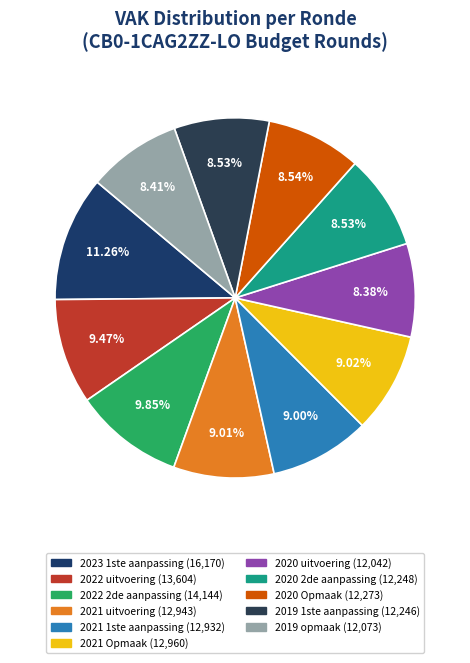

To the nearest percent, what percentage of the pie is 2021 uitvoering?

9%